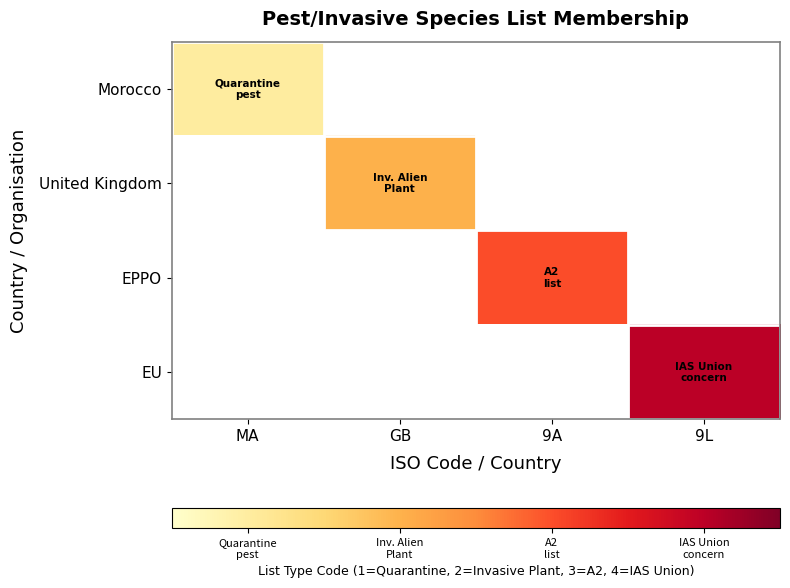

What is the smallest value displayed?

1.0